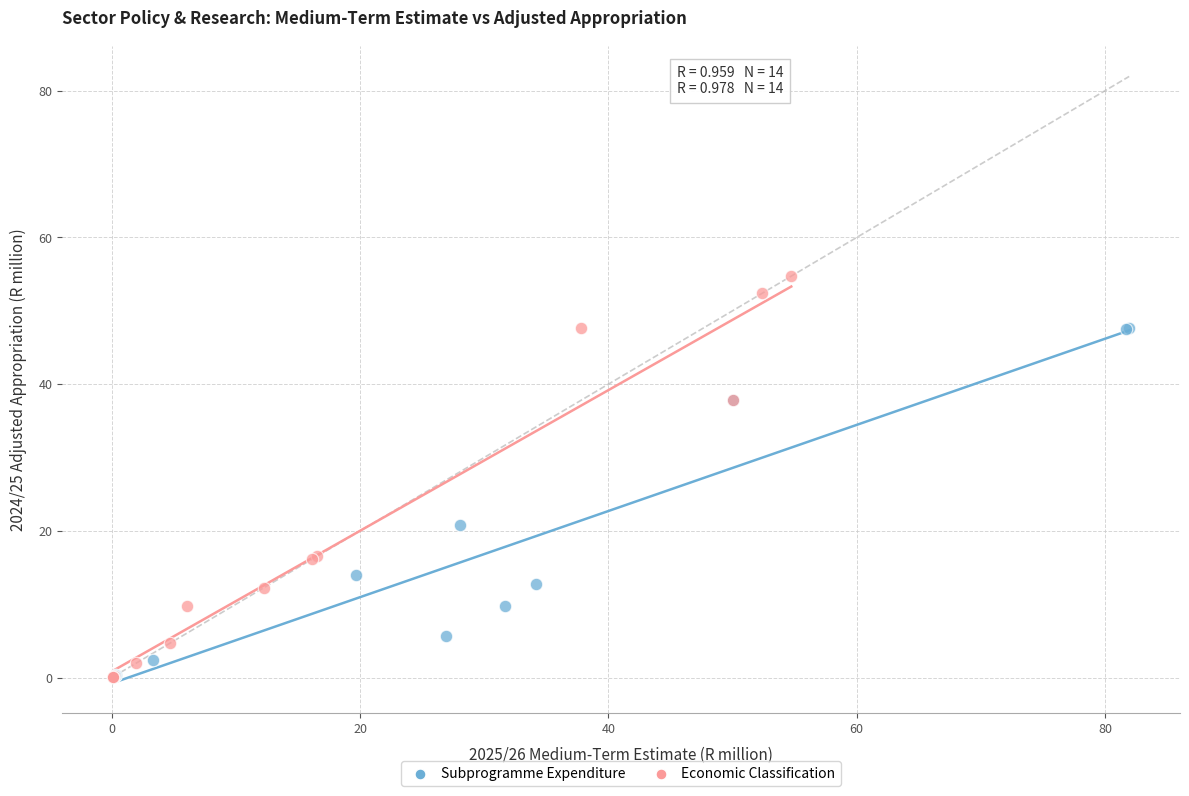

What are all the series names shown in the legend?

Subprogramme Expenditure, Economic Classification